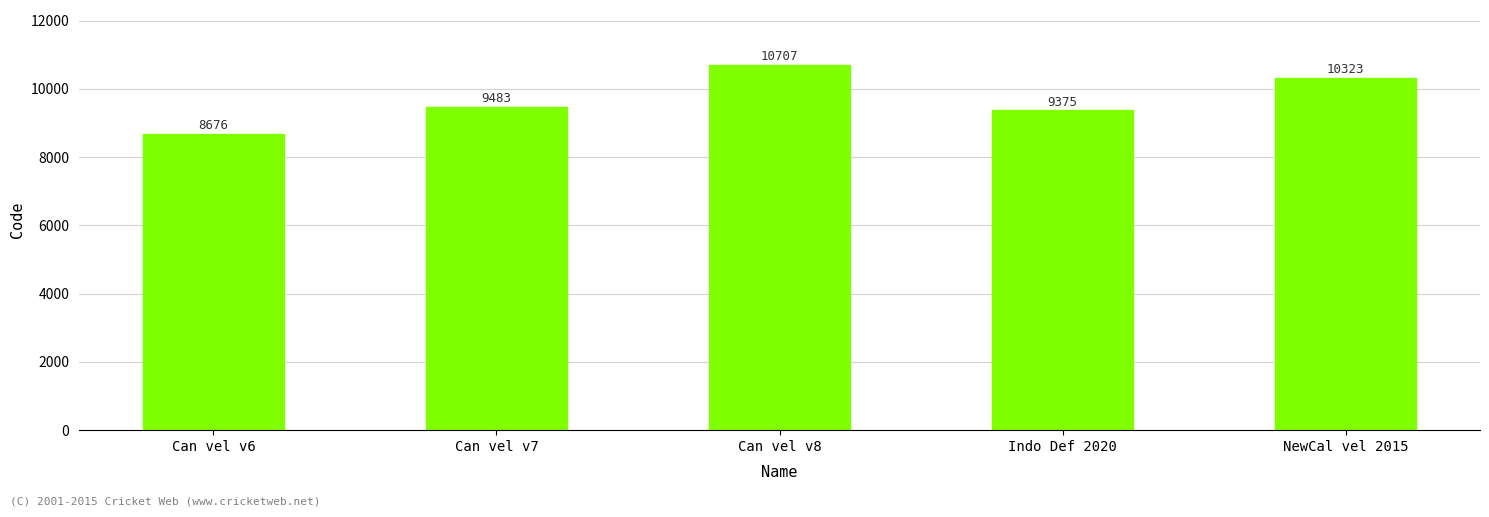

List the labels in order of value, largest first.

Can vel v8, NewCal vel 2015, Can vel v7, Indo Def 2020, Can vel v6